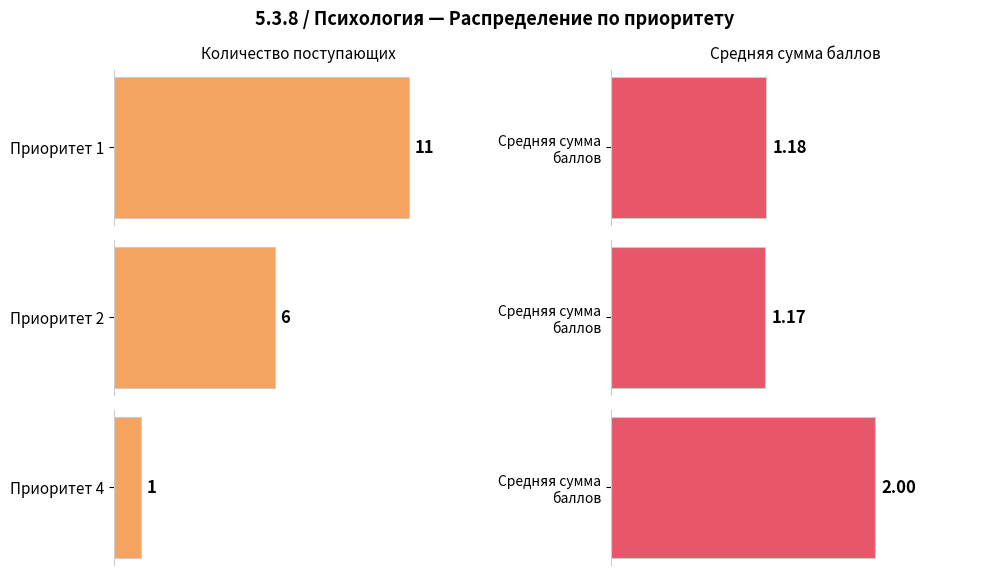

The chart shows a value of 3 at 5. True or false?

False